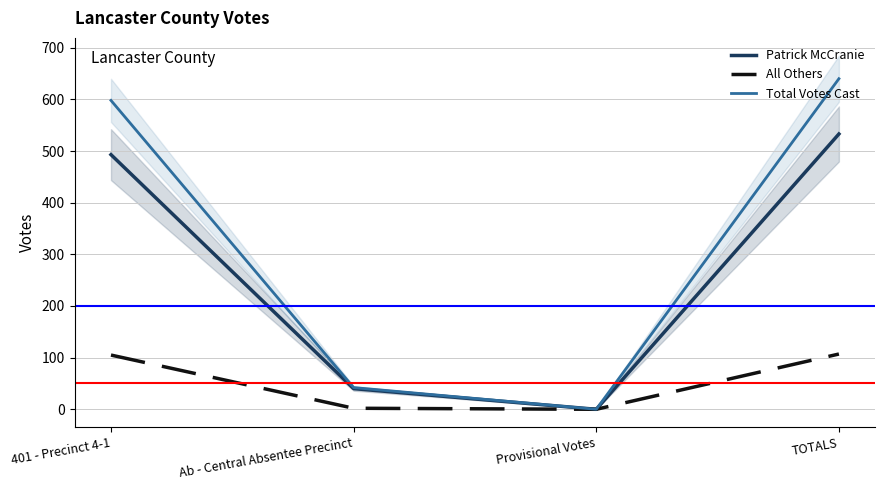

Where is the first local minimum for Total Votes Cast?

Provisional Votes